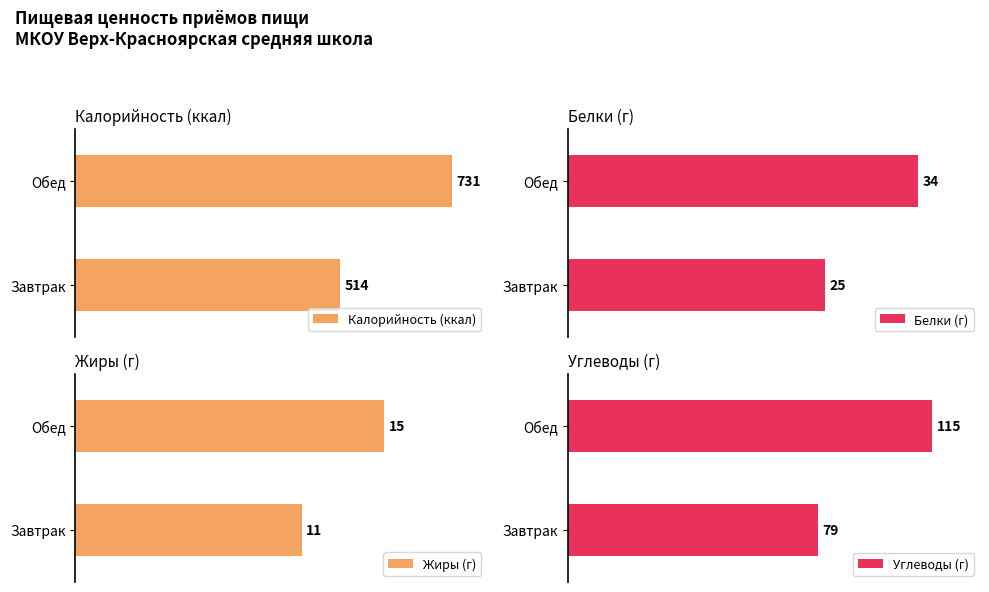

Which category has the lowest value across all series?

Завтрак